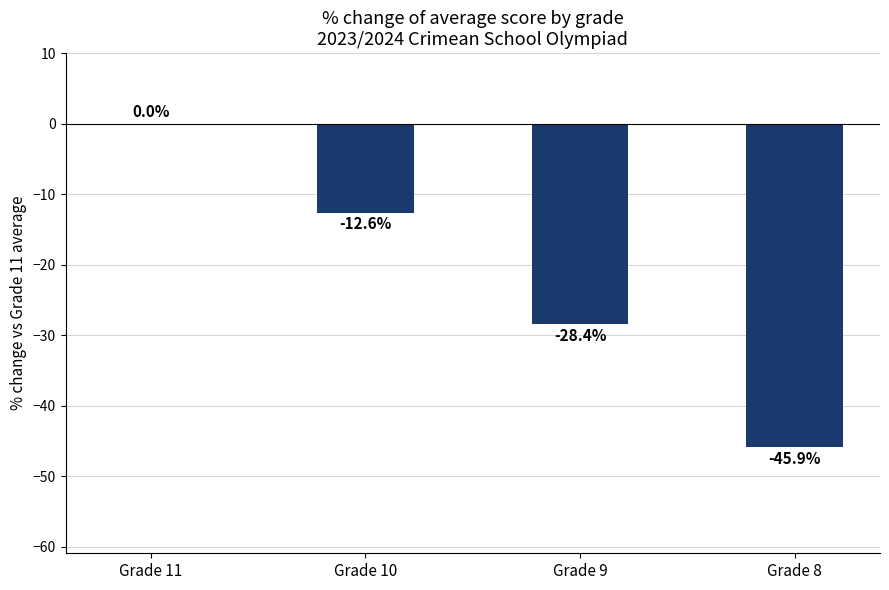

What is the change in value from Grade 11 to Grade 8?

-45.9